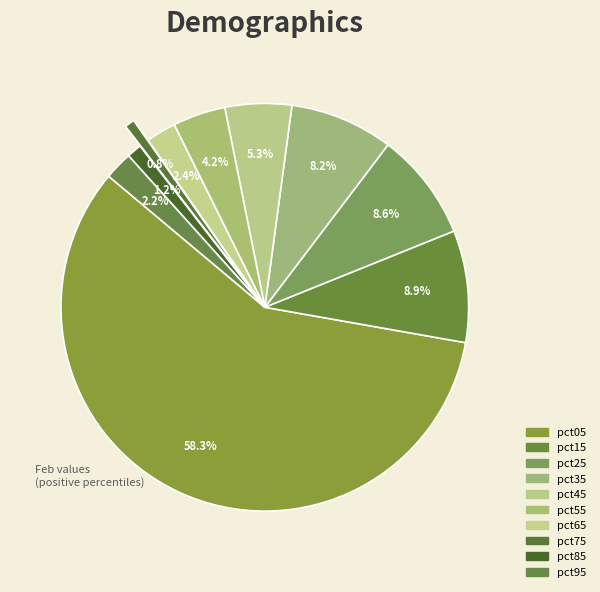

Count the number of slices in the pie.

10